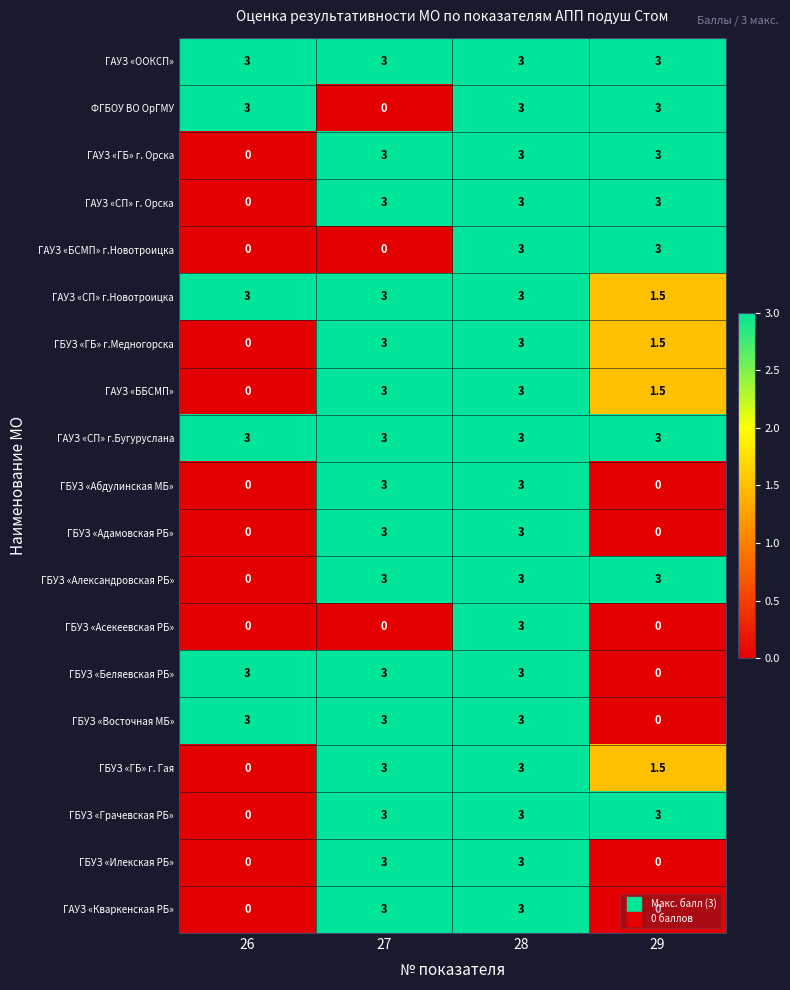

Count the number of data series in this chart.

19